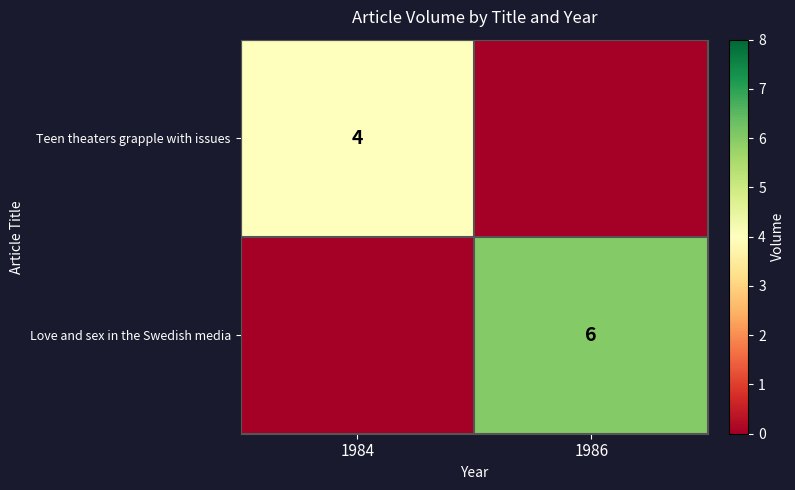

Is it true that Teen theaters grapple with issues equals 4 at 1984?

True